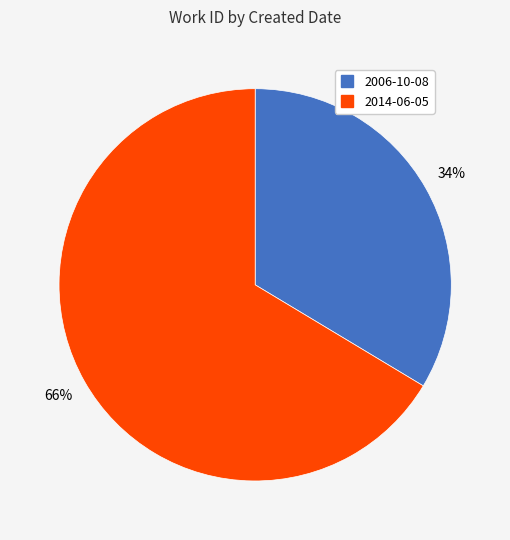

What percentage is the 2006-10-08 slice, to the nearest percent?

34%